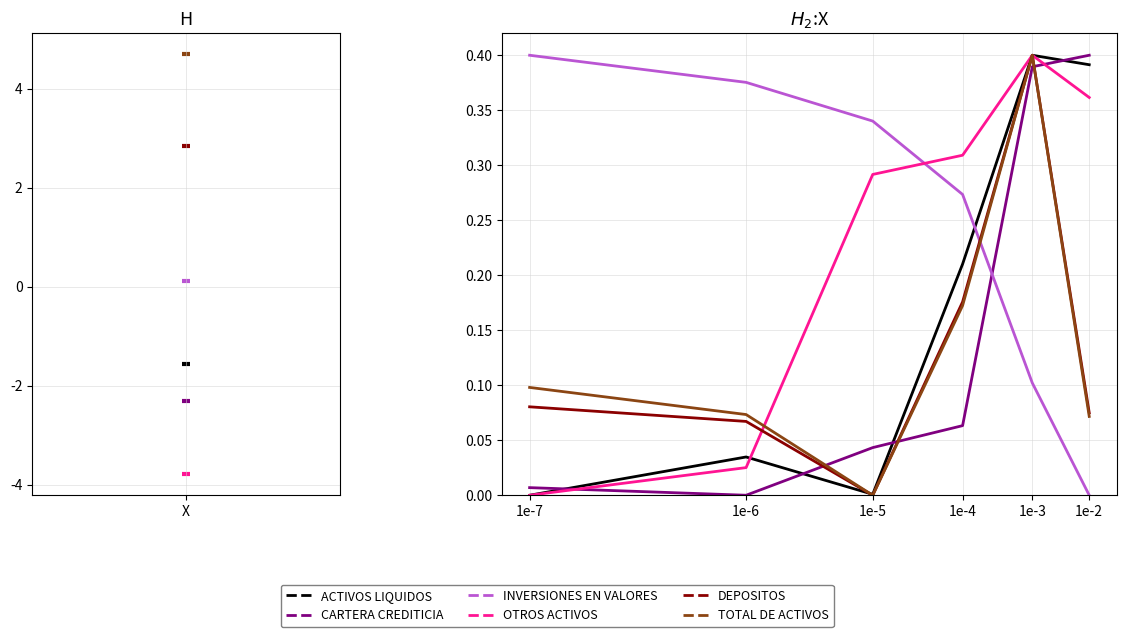

What are all the series names shown in the legend?

ACTIVOS LIQUIDOS, CARTERA CREDITICIA, INVERSIONES EN VALORES, OTROS ACTIVOS, DEPOSITOS, TOTAL DE ACTIVOS